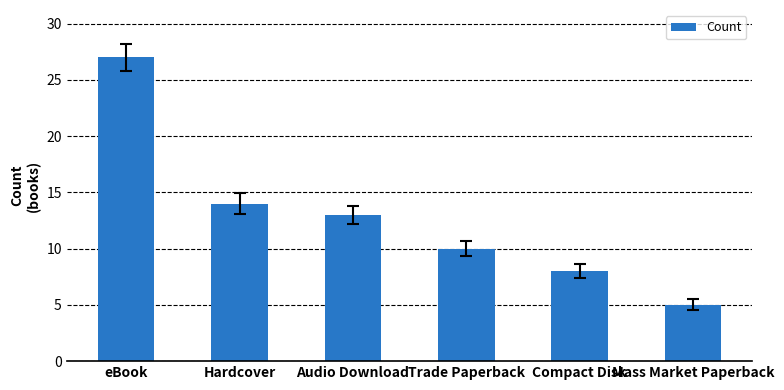

Reading left to right, transcribe all the data shown in this chart.

27	14	13	10	8	5